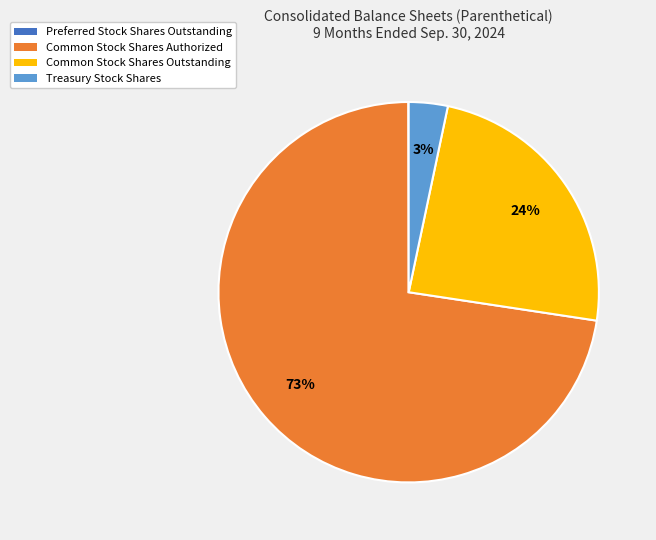

To the nearest percent, what is the average slice percentage?

25%